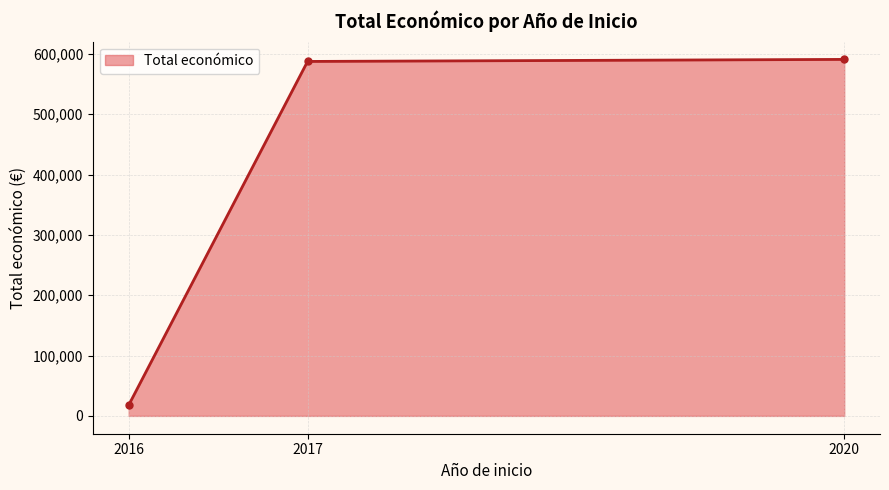

What is the ratio of the value at 2020 to the value at 2016?

33.2